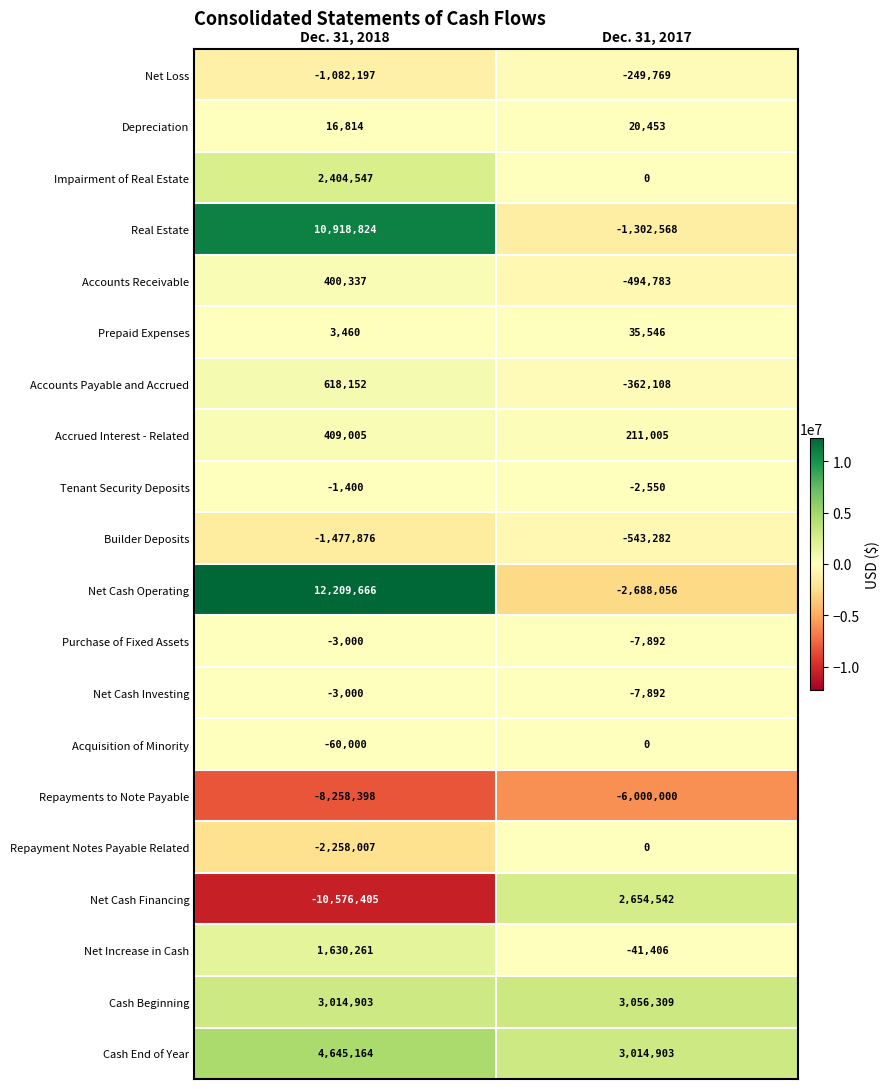

What is the sum of the Net Loss values at Dec. 31, 2017 and Dec. 31, 2018?

-1331966